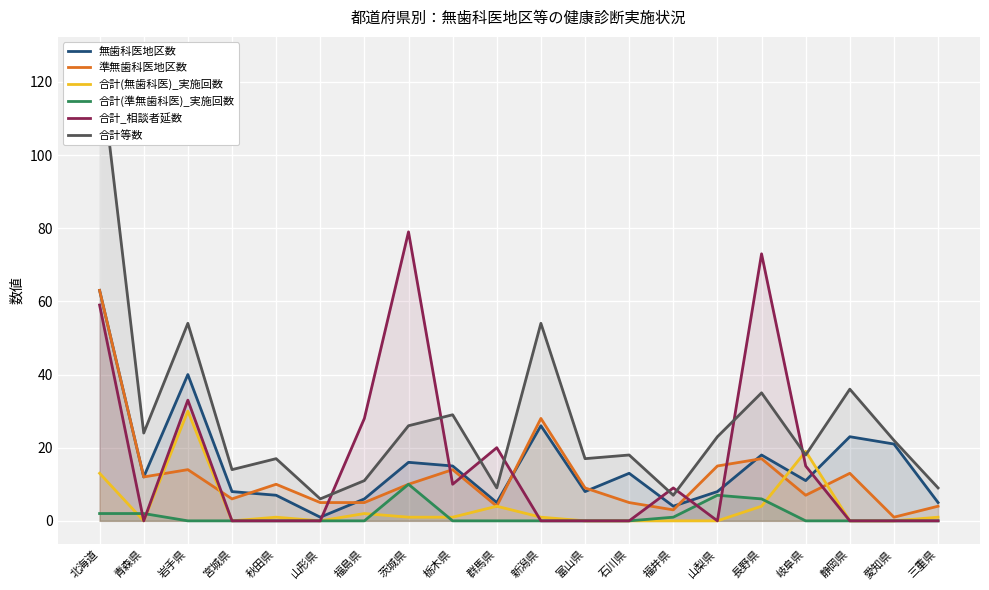

Which series has the largest range (max minus min)?

合計等数